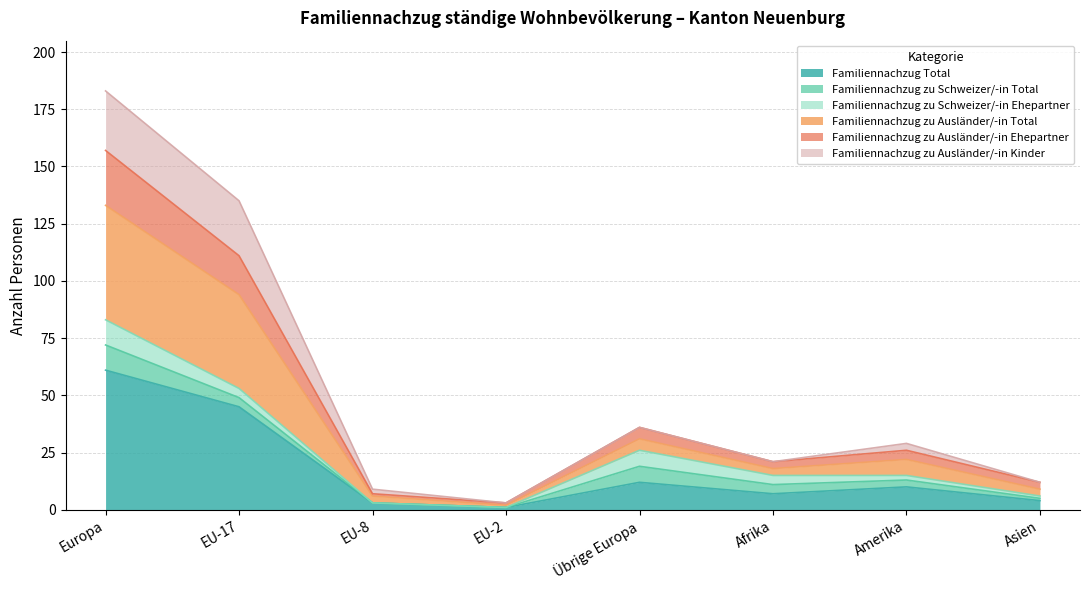

The Familiennachzug Total series shows 45 at EU-17. True or false?

True